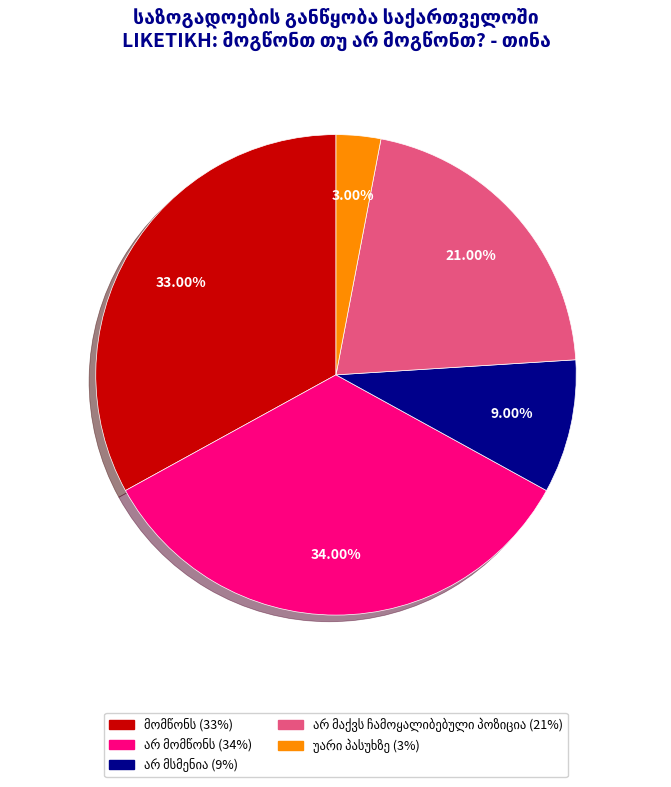

Does any single category account for the majority?

No